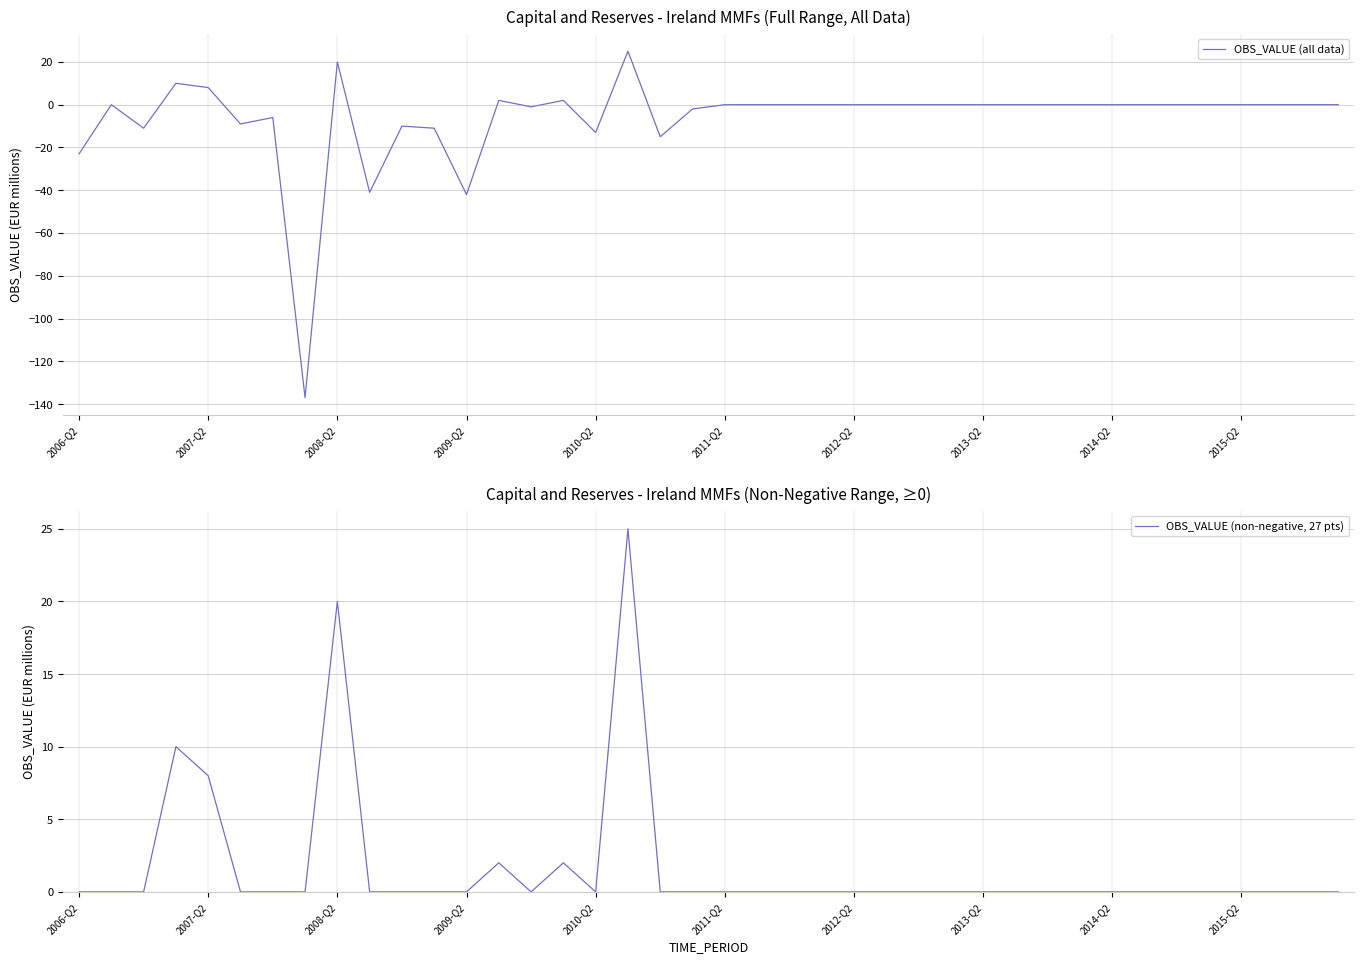

Which has a higher value, 34 or 28?

34